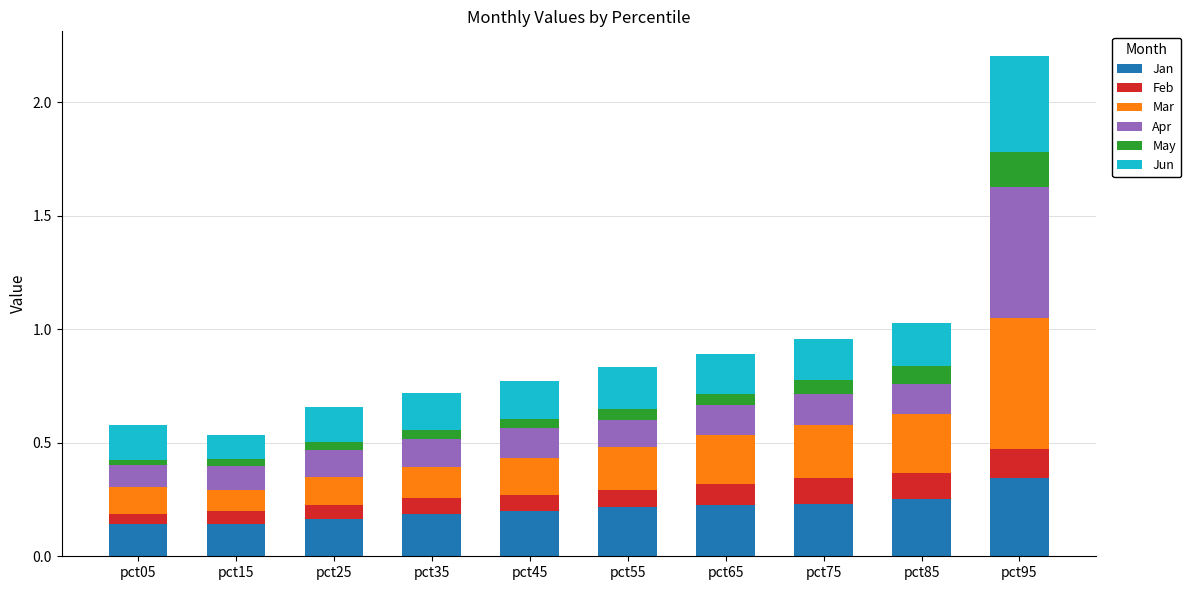

What is the total value across all series at pct25?

0.7